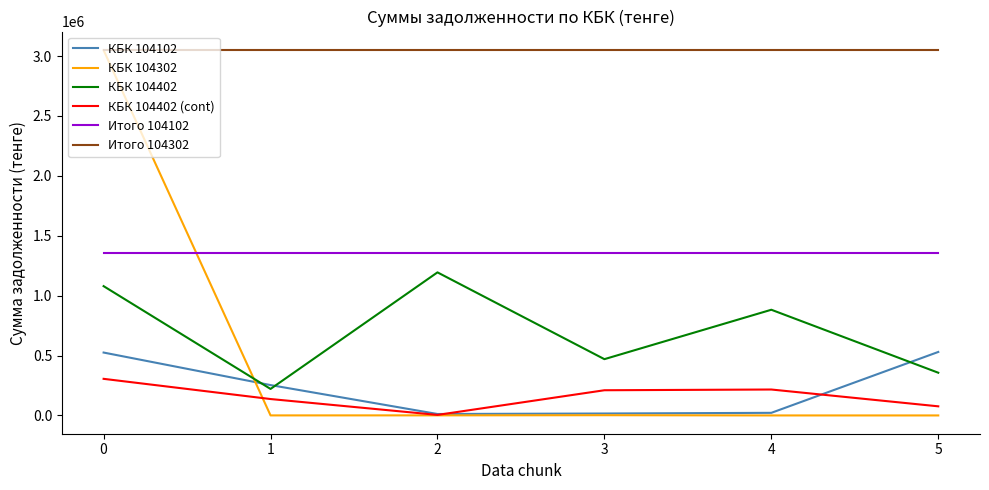

At which category does КБК 104402 reach its first local valley?

1